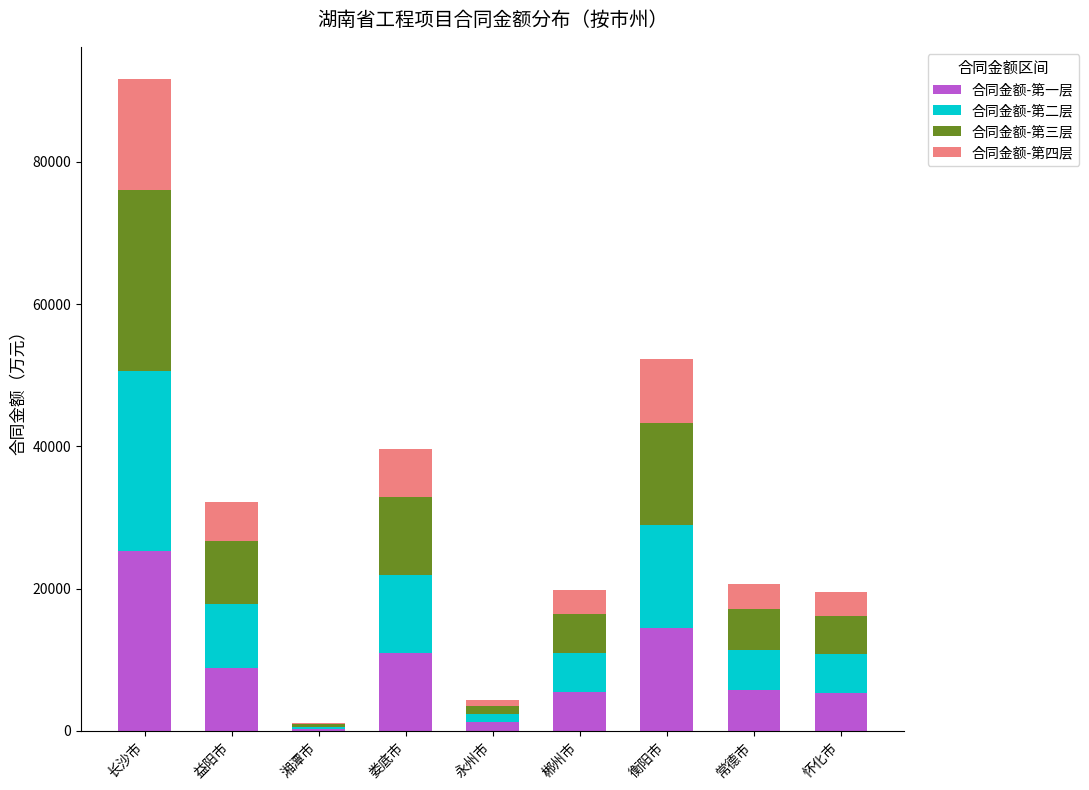

What is the total value across all series at 衡阳市?

52238.6